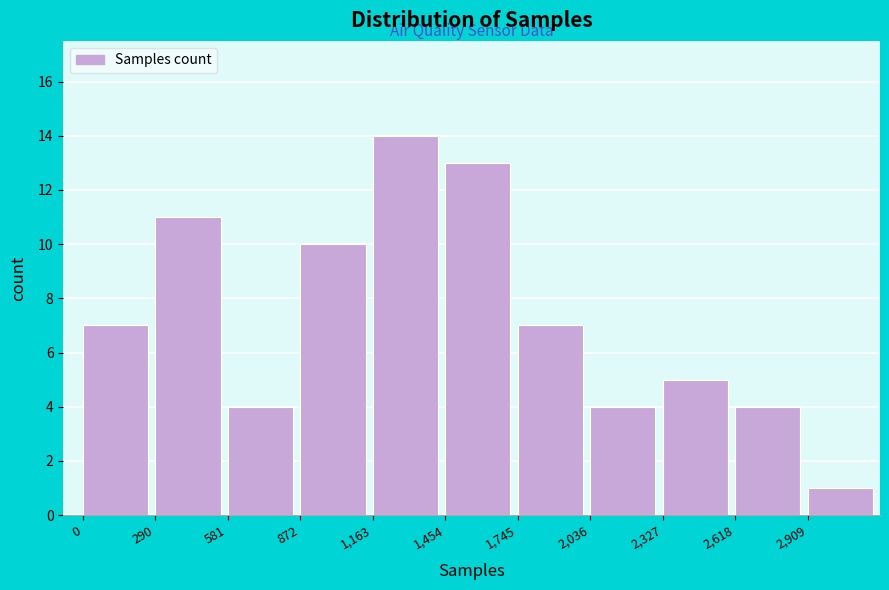

Reading left to right, what are all the values shown in this chart?

0=7	290=11	581=4	872=10	1,163=14	1,454=13	1,745=7	2,036=4	2,327=5	2,618=4	2,909=1